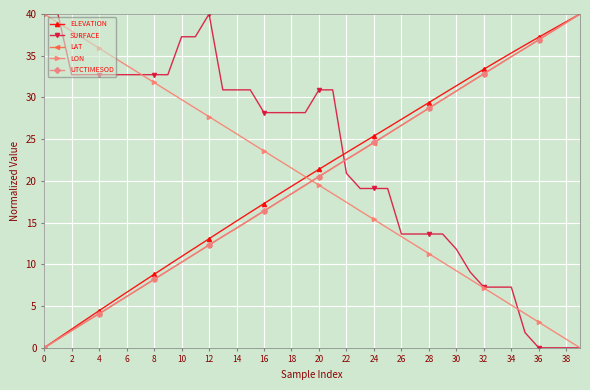

What is the difference between the maximum and minimum values in the SURFACE series?

40.0